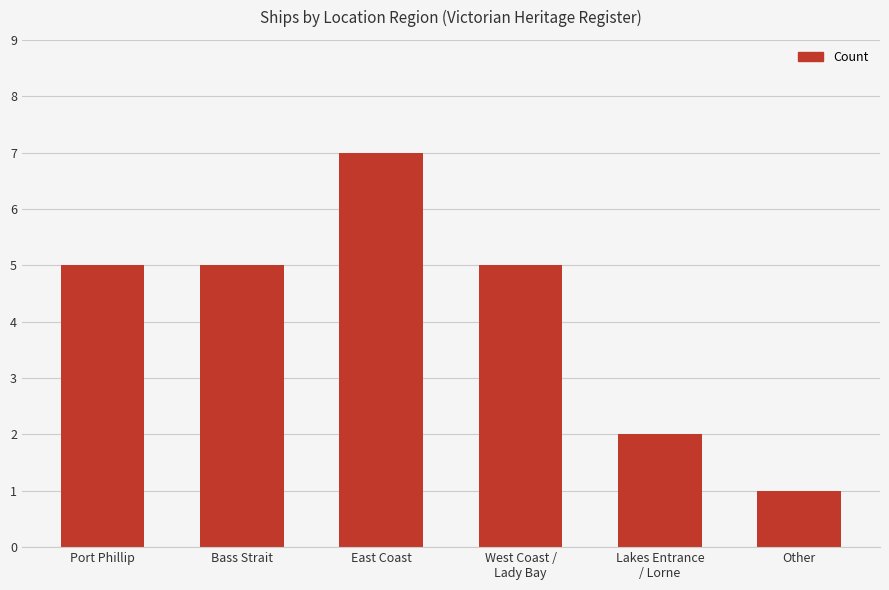

What is the average value?

4